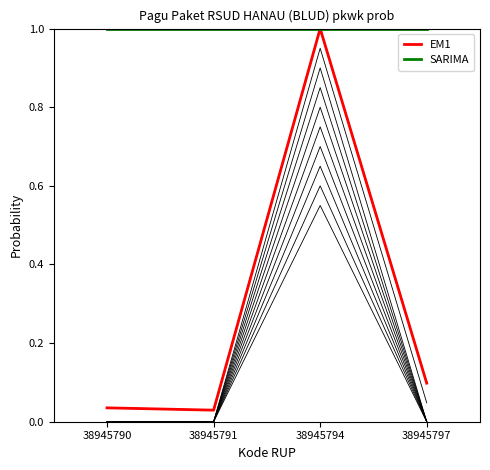

What is the sum of all SARIMA values?

4.0